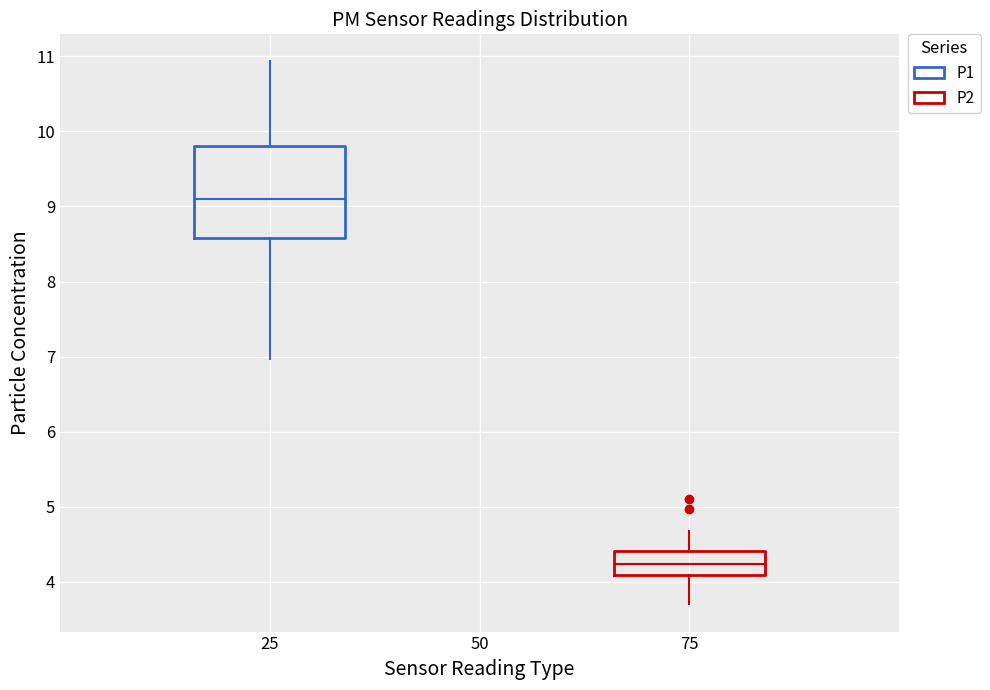

Which box has the highest median line?

25